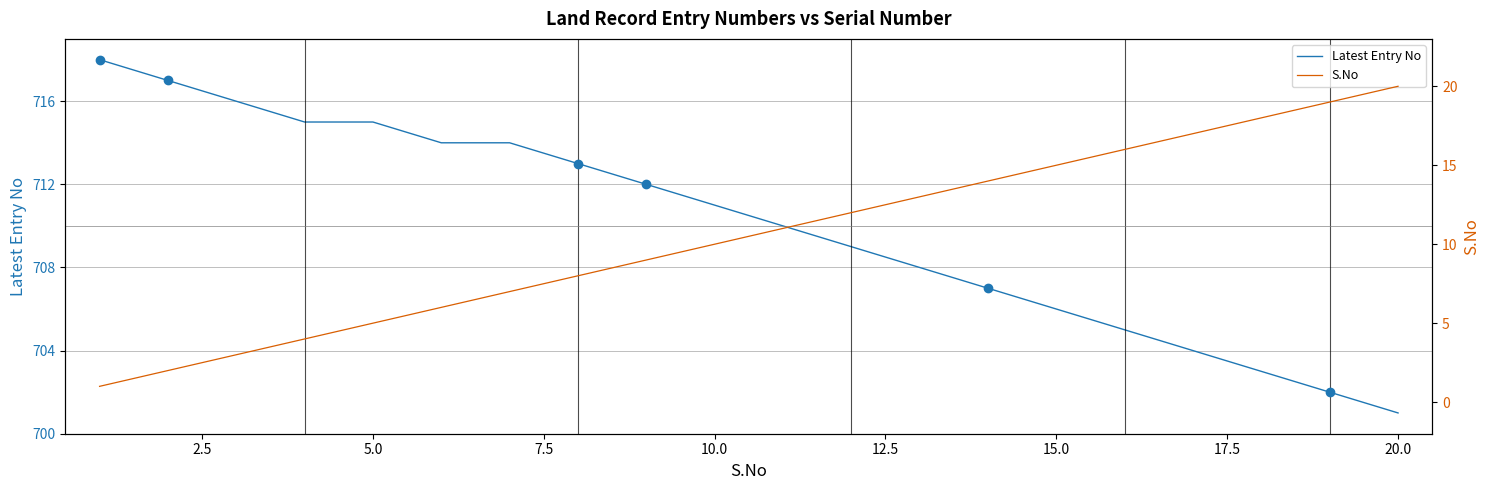

What is the maximum value for Latest Entry No?

718